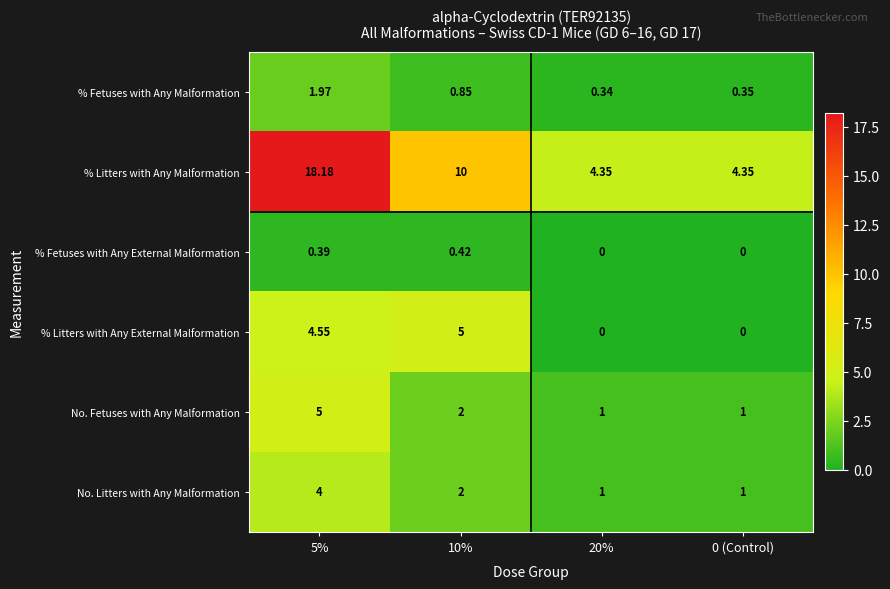

Which series has the widest spread of values?

% Litters with Any Malformation